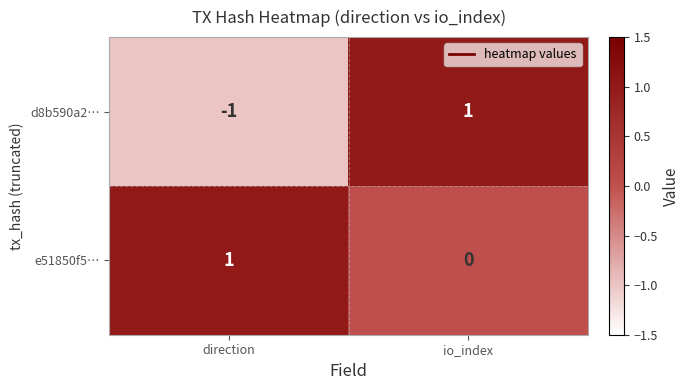

Which category has the lowest value across all series?

direction